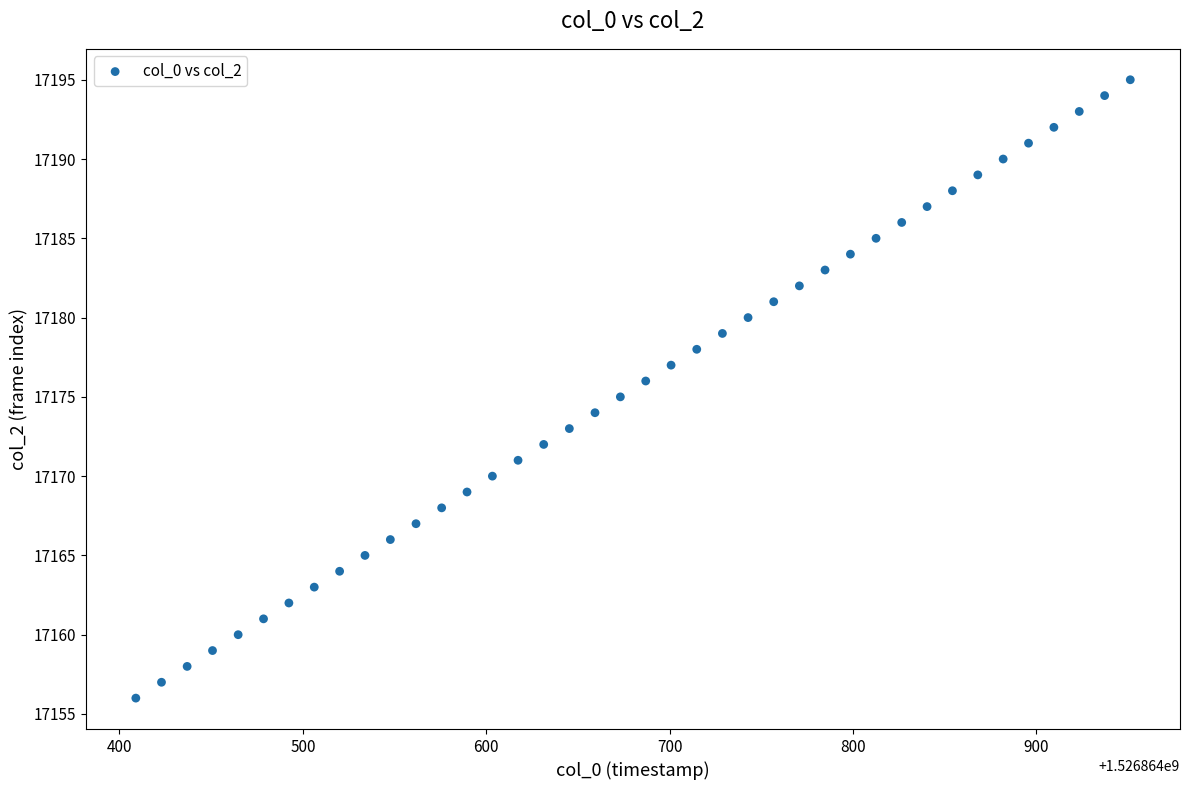

What is the range of Y values (max minus min)?

39